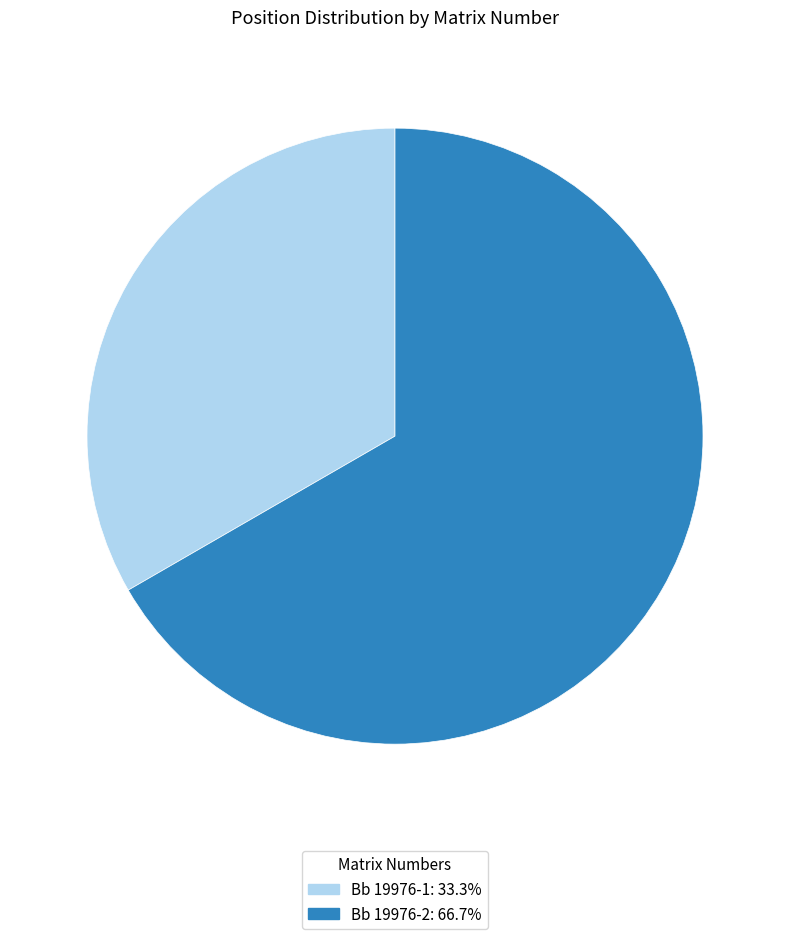

Is the sum of Bb 19976-1 and Bb 19976-2 greater than half?

Yes